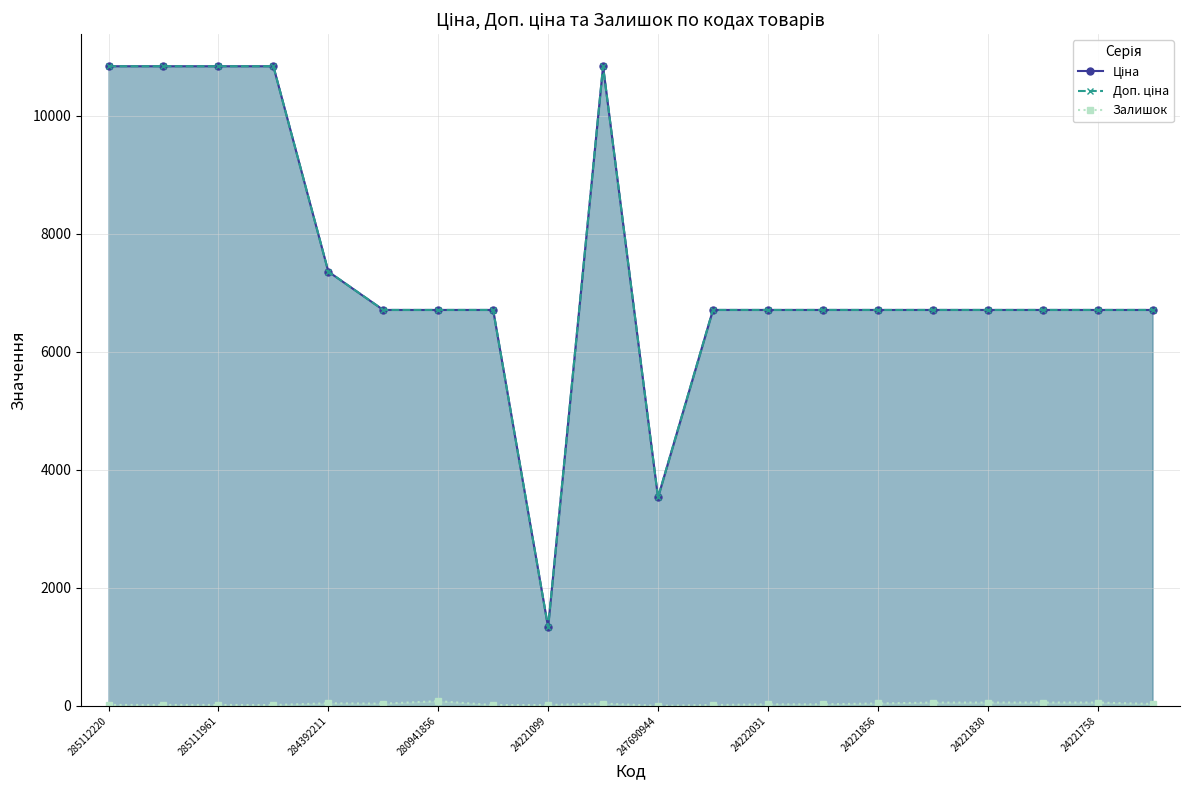

At how many categories does at least one series exceed 992?

20